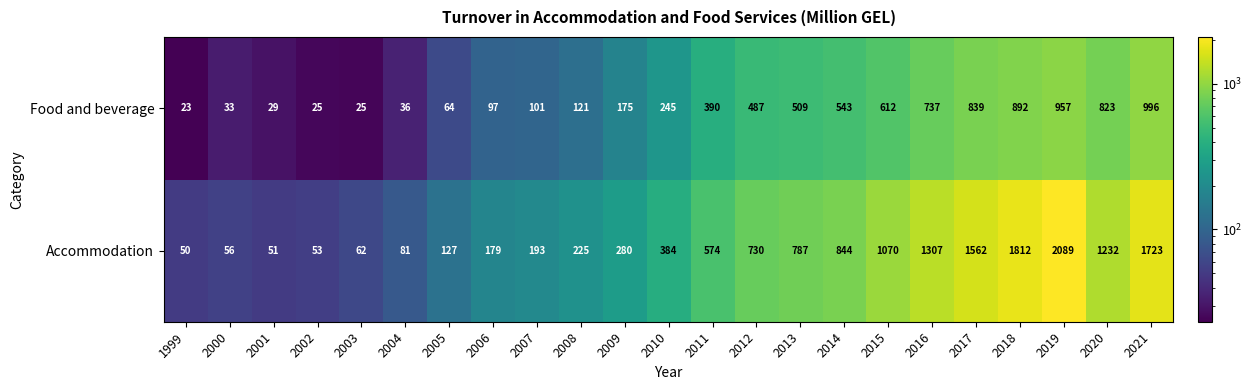

What is the difference between the second highest and minimum values in the Food and beverage series?

934